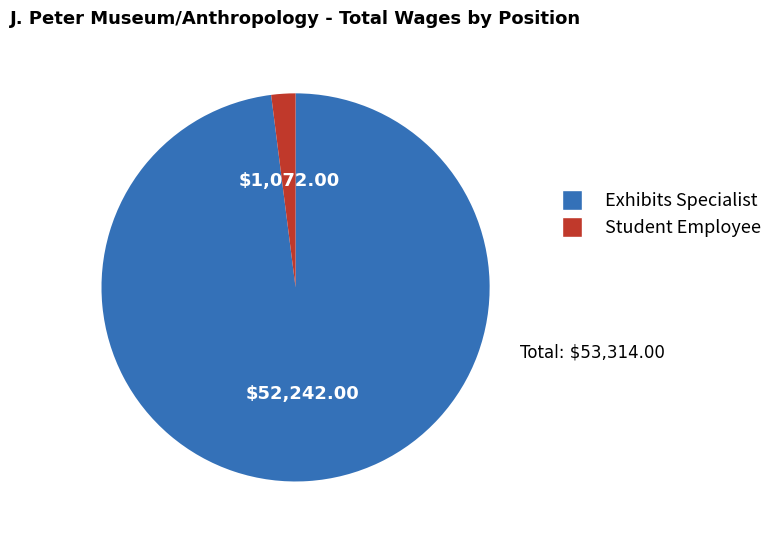

How many segments does this pie chart have?

2